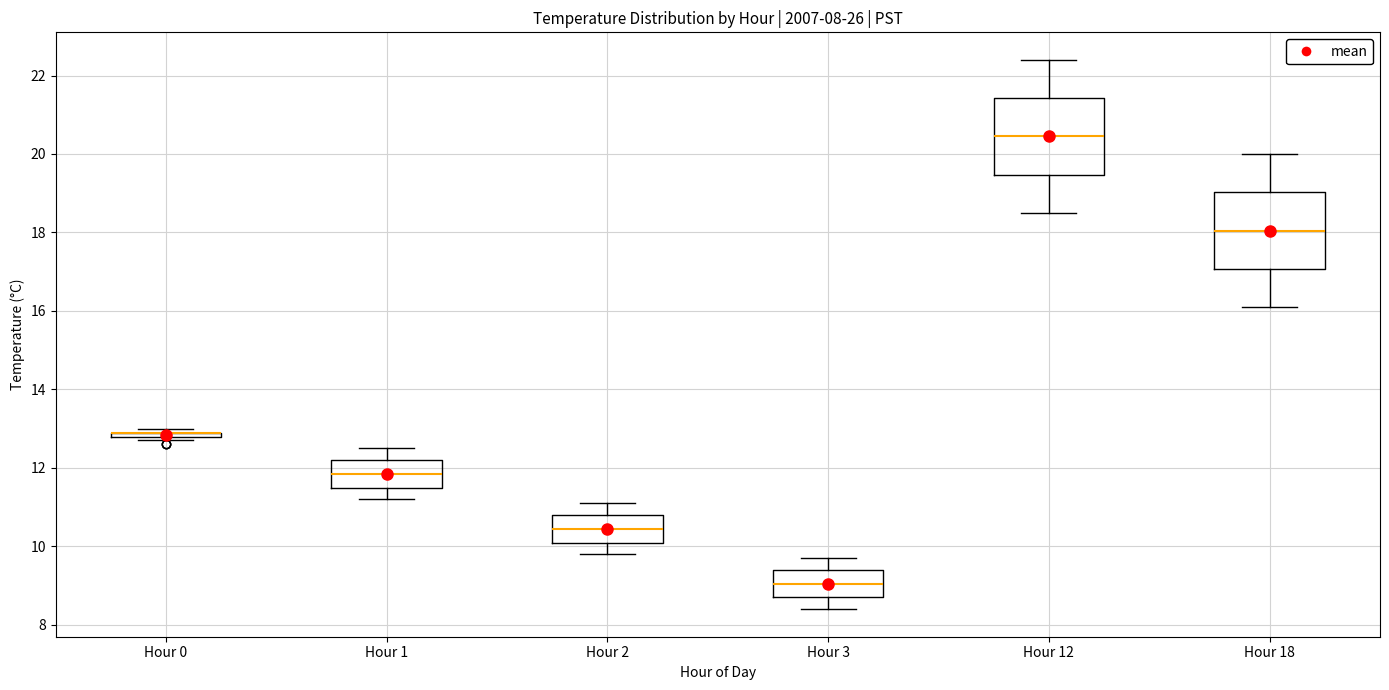

Where does the upper whisker of the box for Hour 12 end on the y-axis? The values are not printed on the chart, so give them approximately, as read against the axis.

22.4